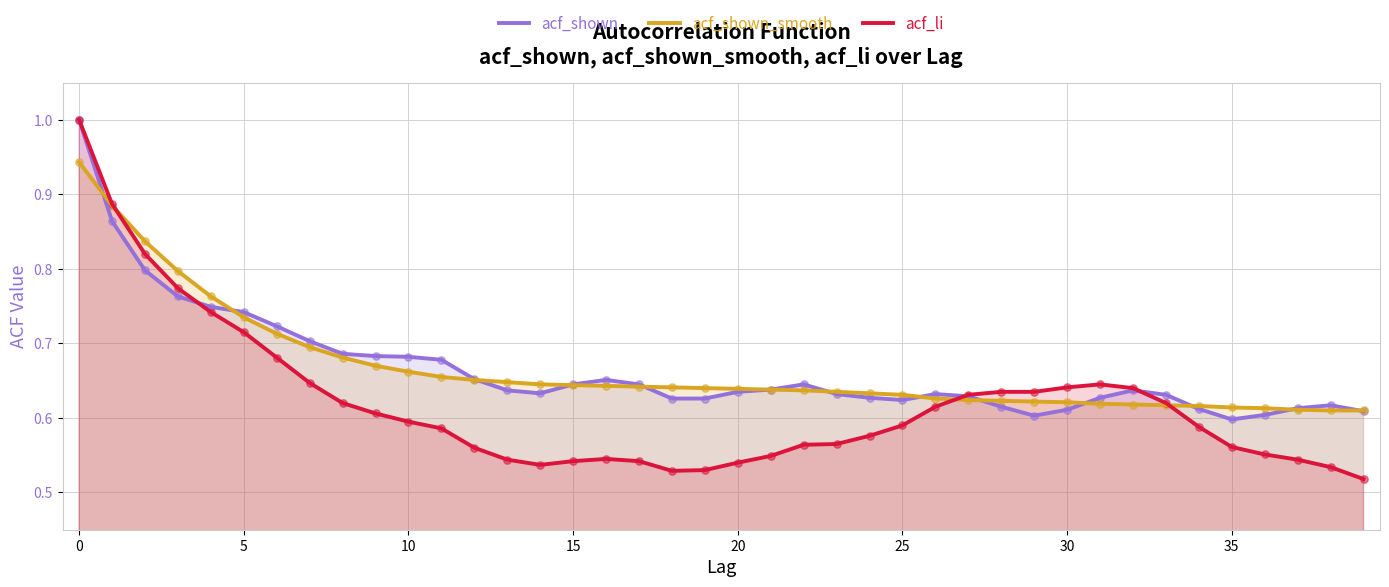

Is it true that acf_shown_smooth equals 0.3 at 20?

False